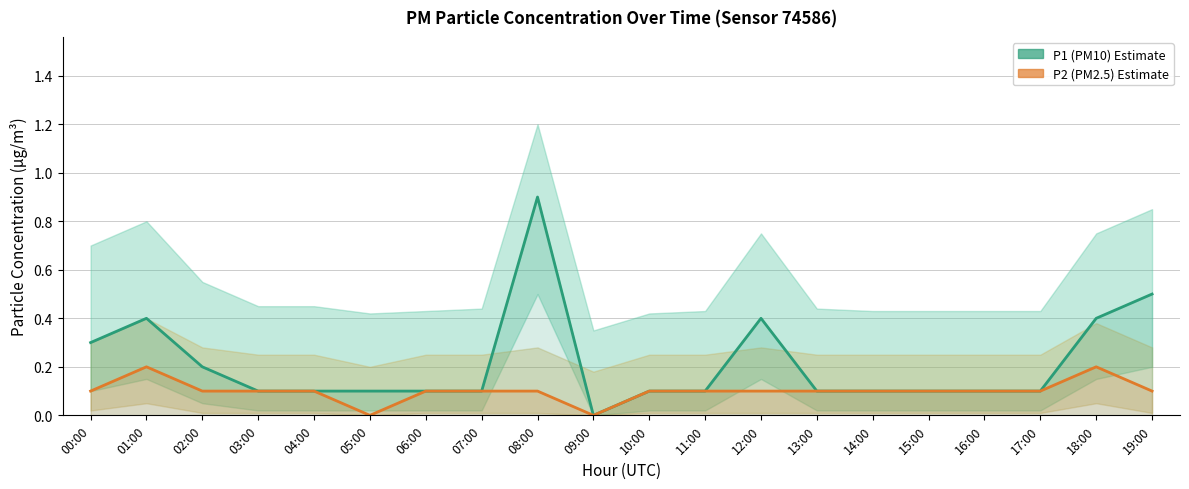

True or false: P1 (PM10) has more than 2 interior local peaks.

True